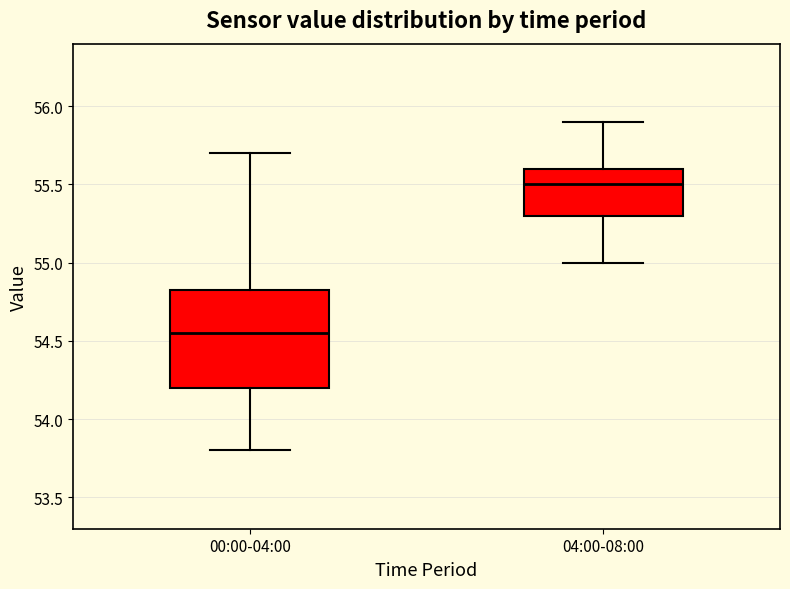

Reading left to right, read every box against the y-axis: the position of its median line, the range the box covers, and the ends of its whiskers. The values are not printed on the chart, so give them approximately, as read against the axis.

00:00-04:00: median 54.55, box 54.20 to 54.85, whiskers 53.80 to 55.70
04:00-08:00: median 55.50, box 55.30 to 55.60, whiskers 55.00 to 55.90